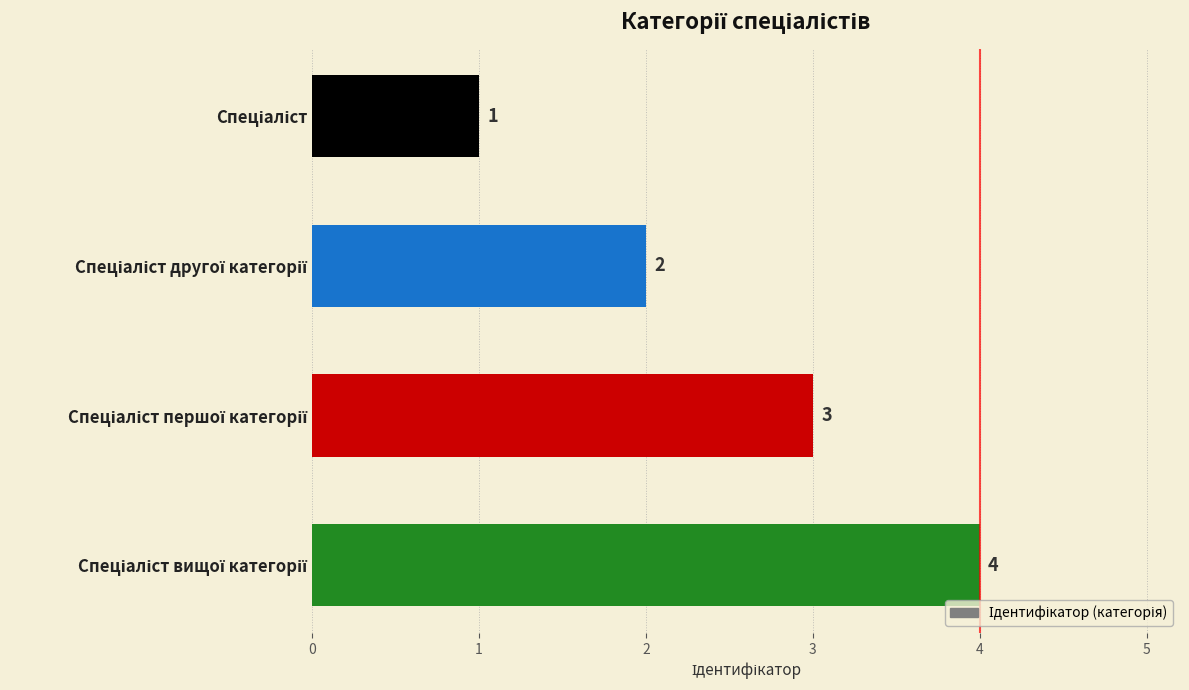

What is the difference between the maximum and minimum values?

3